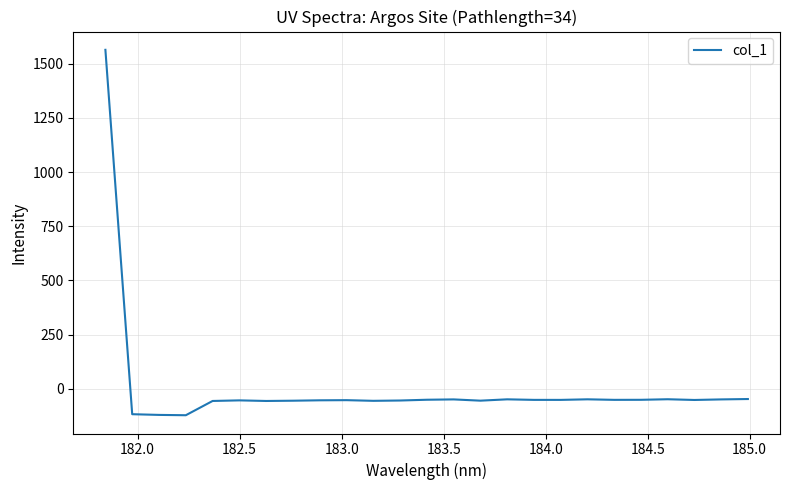

What is the smallest value displayed?

-122.0